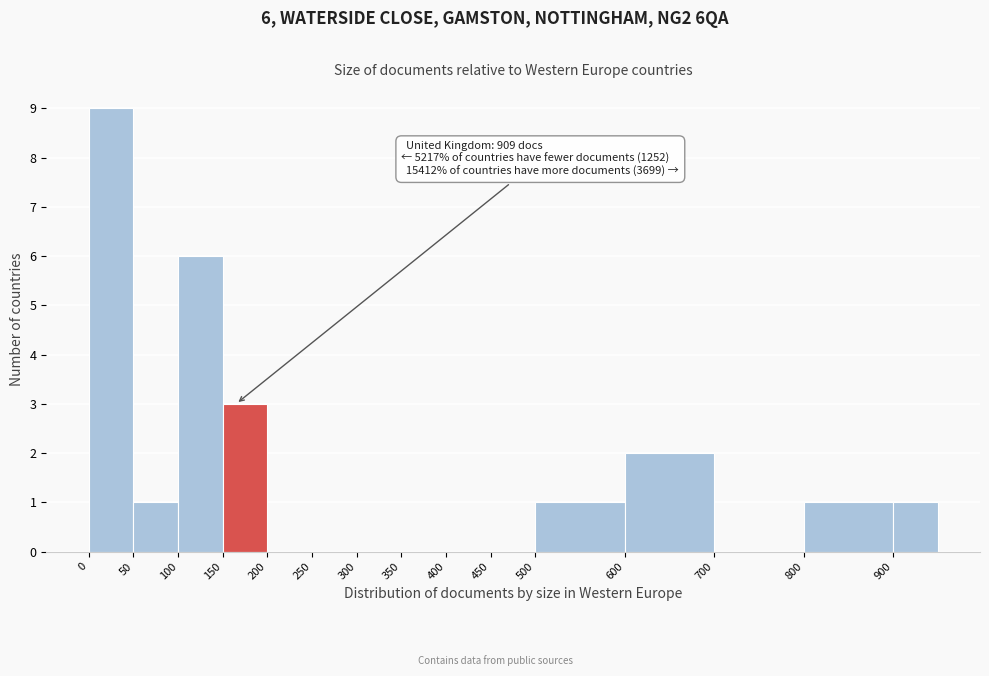

Over which range of the x-axis is the bar tallest?

0 to 50